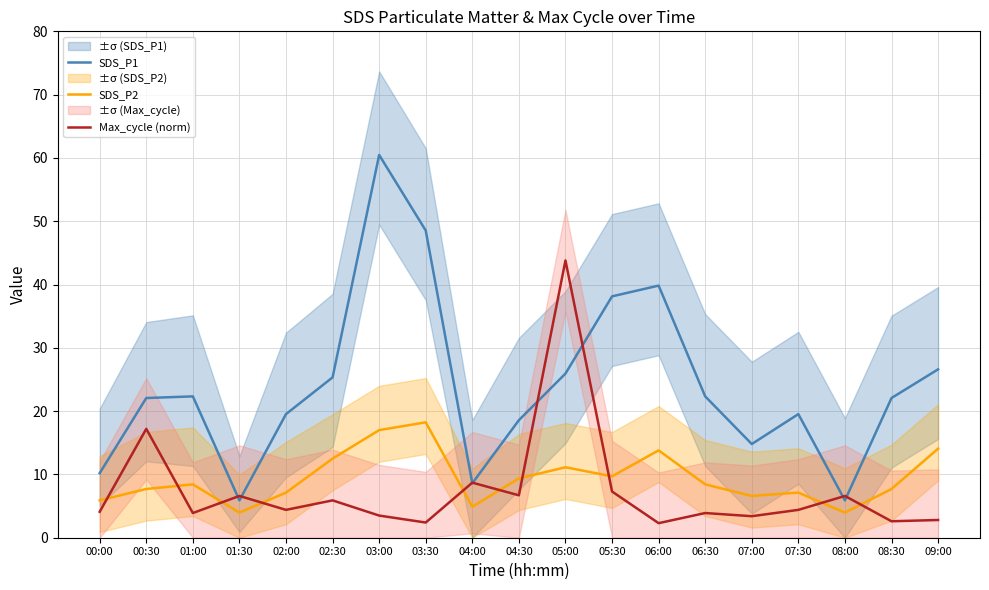

Reading left to right, extract all data points from this chart.

SDS_P1: 10.2	22.1	22.3	5.9	19.5	25.3	60.5	48.5	8.6	18.6	25.9	38.1	39.8	22.3	14.8	19.5	5.9	22.1	26.6
SDS_P2: 5.9	7.7	8.4	4.0	7.1	12.5	17.0	18.2	4.9	9.4	11.1	9.7	13.8	8.4	6.6	7.1	4.0	7.7	14.1
Max_cycle (norm): 4.1	17.2	3.9	6.6	4.4	5.9	3.5	2.4	8.7	6.7	43.8	7.3	2.3	3.9	3.4	4.4	6.6	2.6	2.8